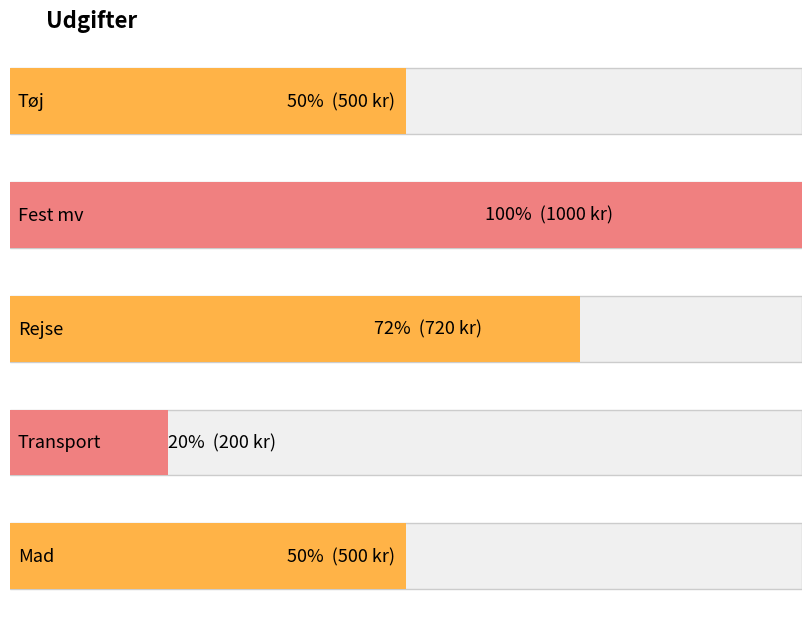

Is it true that the value at Tøj is 500?

True